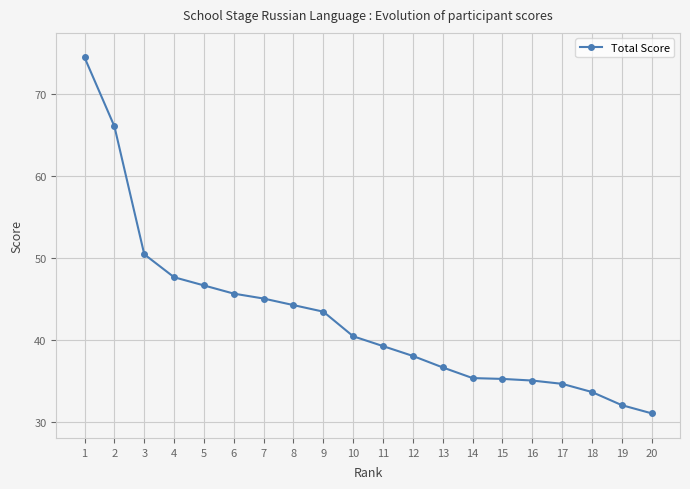

Is it true that the value at 7 is 17.2?

False